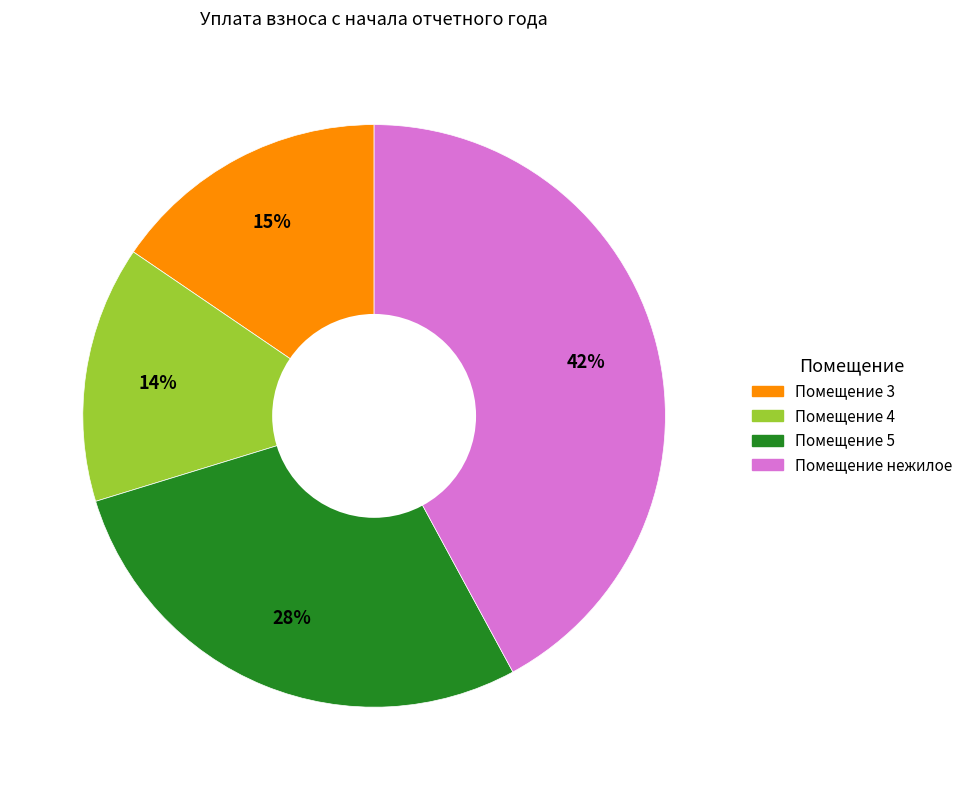

Is there a majority slice in this chart?

No